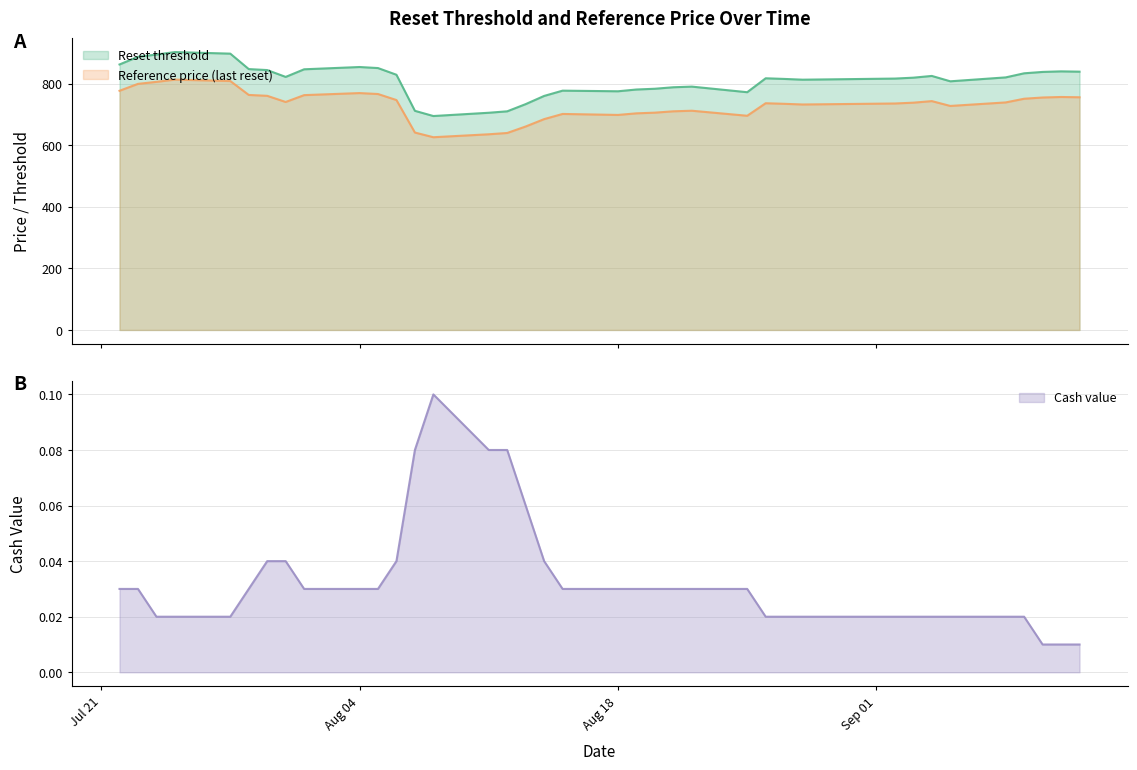

Reading left to right, extract all data points from this chart.

Reset threshold: 2025-09-12=838.5	2025-09-11=839.5	2025-09-10=837.6	2025-09-09=833.2	2025-09-08=819.9	2025-09-05=807.2	2025-09-04=824.6	2025-09-03=819.0	2025-09-02=816.1	2025-08-29=813.2	2025-08-28=812.5	2025-08-27=814.9	2025-08-26=817.0	2025-08-25=771.8	2025-08-22=790.0	2025-08-21=787.9	2025-08-20=783.0	2025-08-19=780.6	2025-08-18=774.8	2025-08-15=776.9	2025-08-14=759.7	2025-08-13=733.1	2025-08-12=709.8	2025-08-11=705.1	2025-08-08=694.5	2025-08-07=711.4	2025-08-06=828.5	2025-08-05=850.2	2025-08-04=853.6	2025-08-01=846.2	2025-07-31=821.5	2025-07-30=843.7	2025-07-29=846.9	2025-07-28=897.0	2025-07-25=902.1	2025-07-24=894.0	2025-07-23=886.8	2025-07-22=861.8
Reference price (last reset): 2025-09-12=755.4	2025-09-11=756.3	2025-09-10=754.6	2025-09-09=750.6	2025-09-08=738.6	2025-09-05=727.2	2025-09-04=742.9	2025-09-03=737.8	2025-09-02=735.2	2025-08-29=732.6	2025-08-28=732.0	2025-08-27=734.2	2025-08-26=736.0	2025-08-25=695.3	2025-08-22=711.7	2025-08-21=709.8	2025-08-20=705.4	2025-08-19=703.2	2025-08-18=698.0	2025-08-15=701.2	2025-08-14=684.4	2025-08-13=660.5	2025-08-12=639.4	2025-08-11=635.2	2025-08-08=625.6	2025-08-07=640.9	2025-08-06=746.4	2025-08-05=766.0	2025-08-04=769.0	2025-08-01=762.3	2025-07-31=740.1	2025-07-30=760.1	2025-07-29=763.0	2025-07-28=808.1	2025-07-25=812.7	2025-07-24=805.4	2025-07-23=798.9	2025-07-22=776.4
Cash value: 2025-09-12=0.0	2025-09-11=0.0	2025-09-10=0.0	2025-09-09=0.0	2025-09-08=0.0	2025-09-05=0.0	2025-09-04=0.0	2025-09-03=0.0	2025-09-02=0.0	2025-08-29=0.0	2025-08-28=0.0	2025-08-27=0.0	2025-08-26=0.0	2025-08-25=0.0	2025-08-22=0.0	2025-08-21=0.0	2025-08-20=0.0	2025-08-19=0.0	2025-08-18=0.0	2025-08-15=0.0	2025-08-14=0.0	2025-08-13=0.1	2025-08-12=0.1	2025-08-11=0.1	2025-08-08=0.1	2025-08-07=0.1	2025-08-06=0.0	2025-08-05=0.0	2025-08-04=0.0	2025-08-01=0.0	2025-07-31=0.0	2025-07-30=0.0	2025-07-29=0.0	2025-07-28=0.0	2025-07-25=0.0	2025-07-24=0.0	2025-07-23=0.0	2025-07-22=0.0